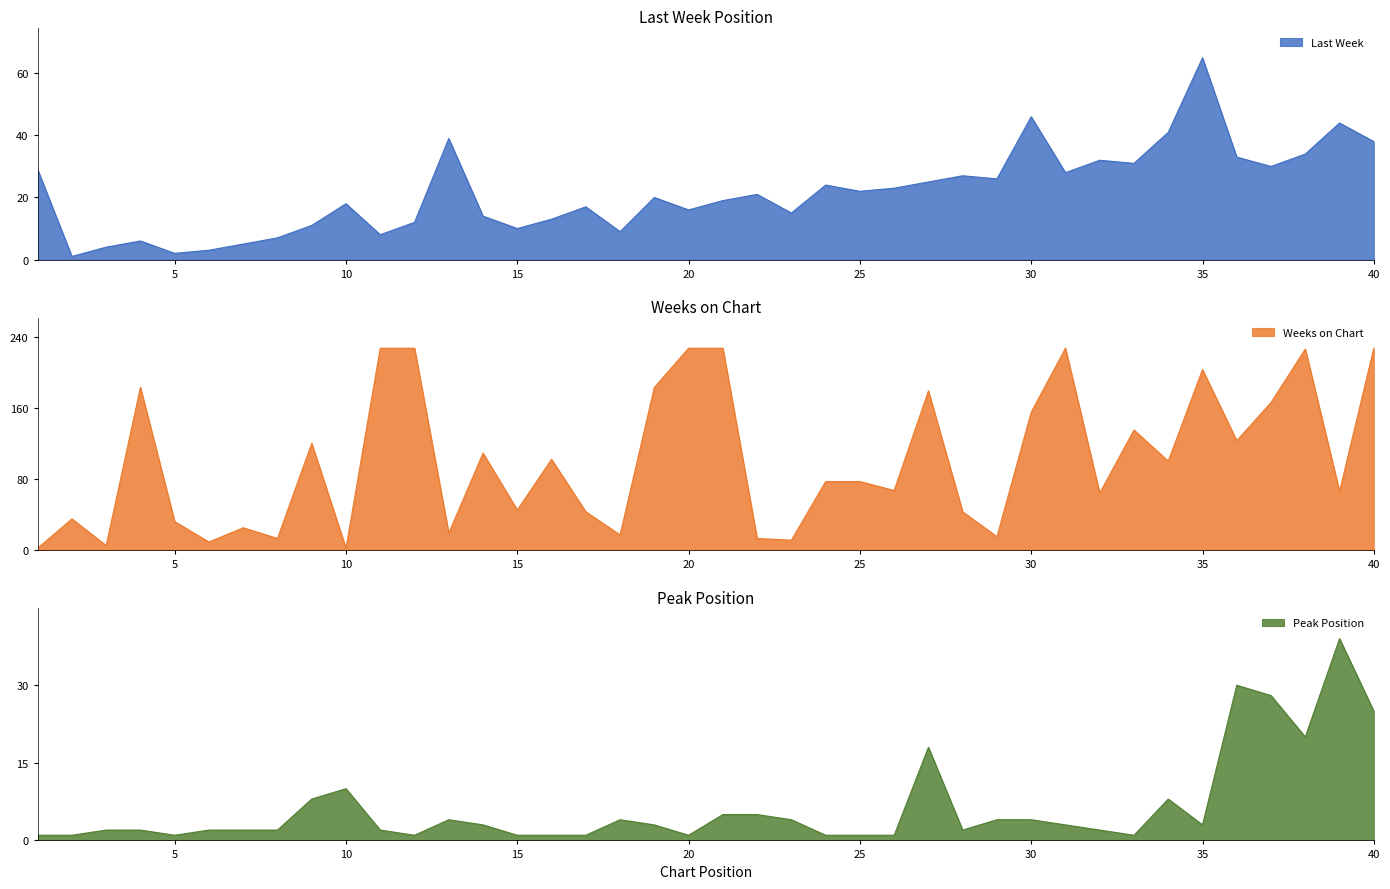

How many intersections are there between Weeks on Chart and Peak Position?

2